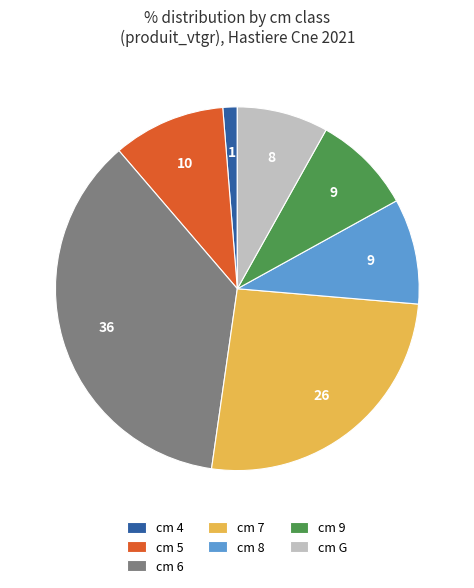

Do cm 5 and cm G together represent more than half of the pie?

No